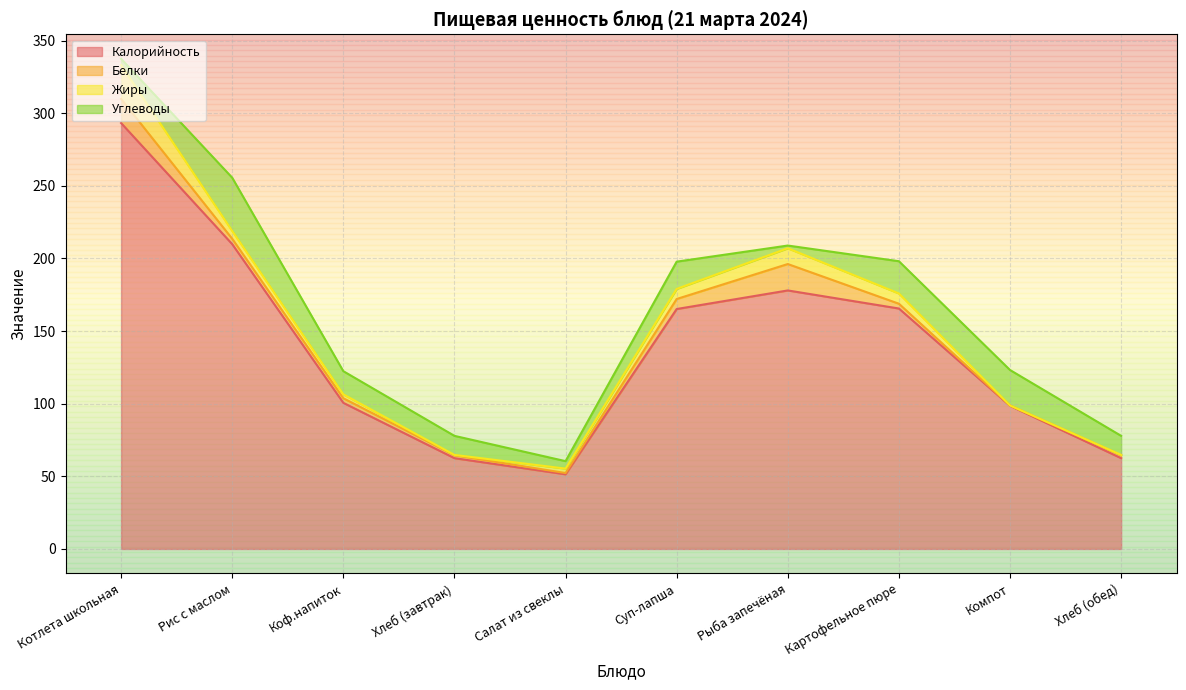

What is the maximum value shown in the chart?

293.2